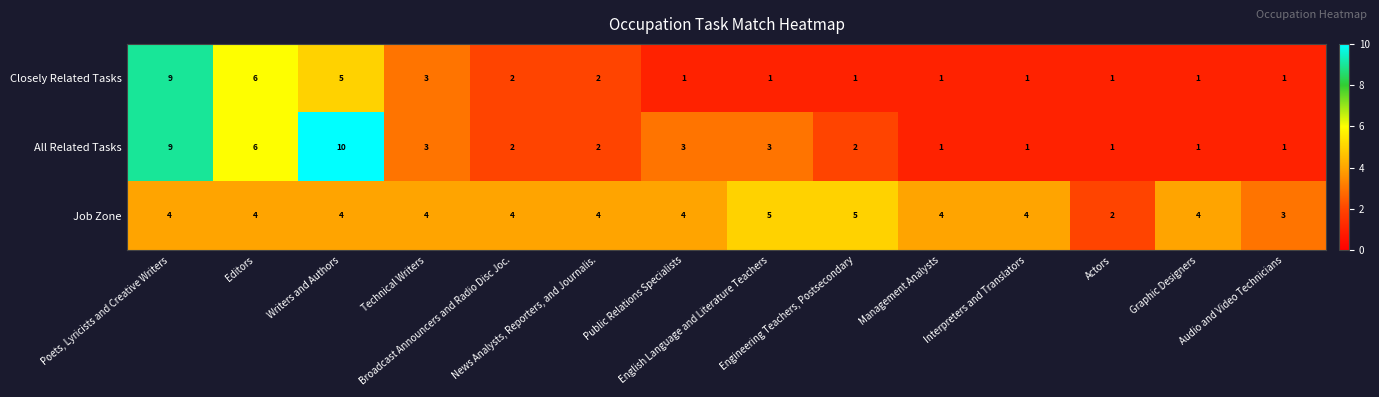

Rank the series by their average value, from lowest to highest.

Closely Related Tasks, All Related Tasks, Job Zone